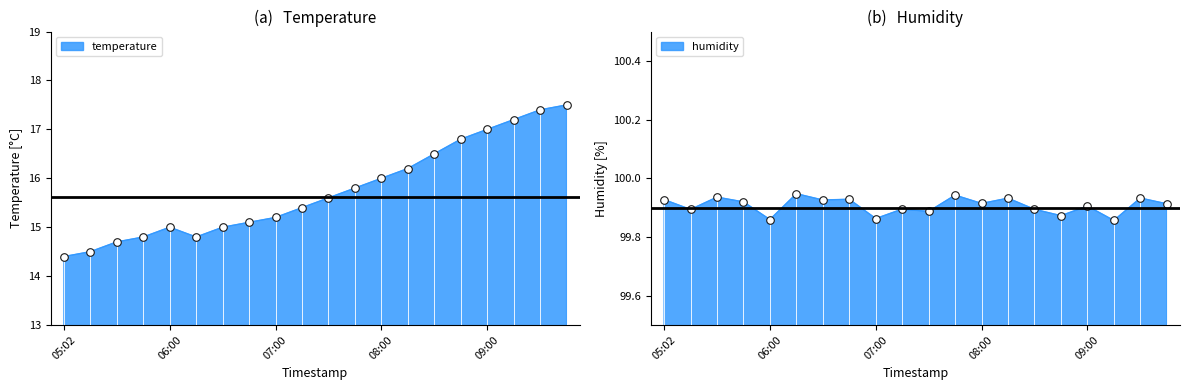

What is the change in value from 05:46 to 06:30?

+0.2